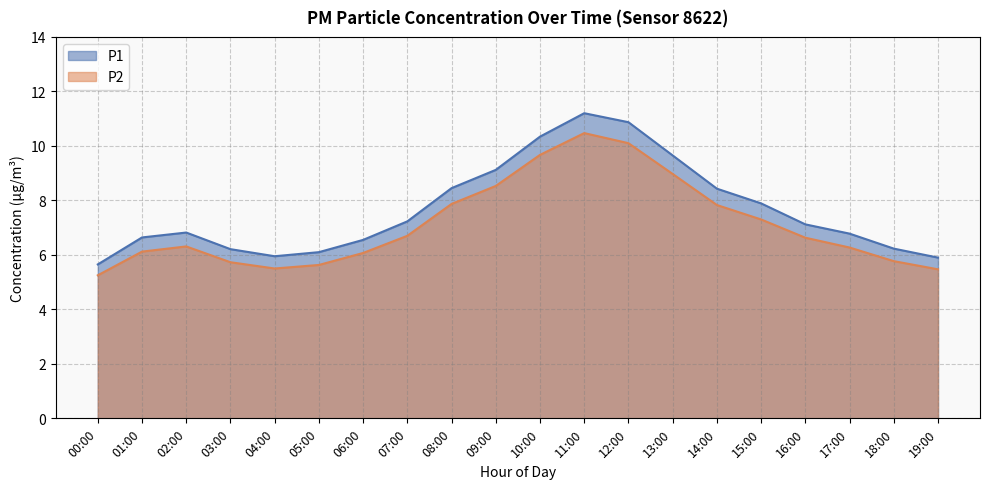

Is the value of P1 at 17:00 greater than the value of P2 at 06:00?

Yes